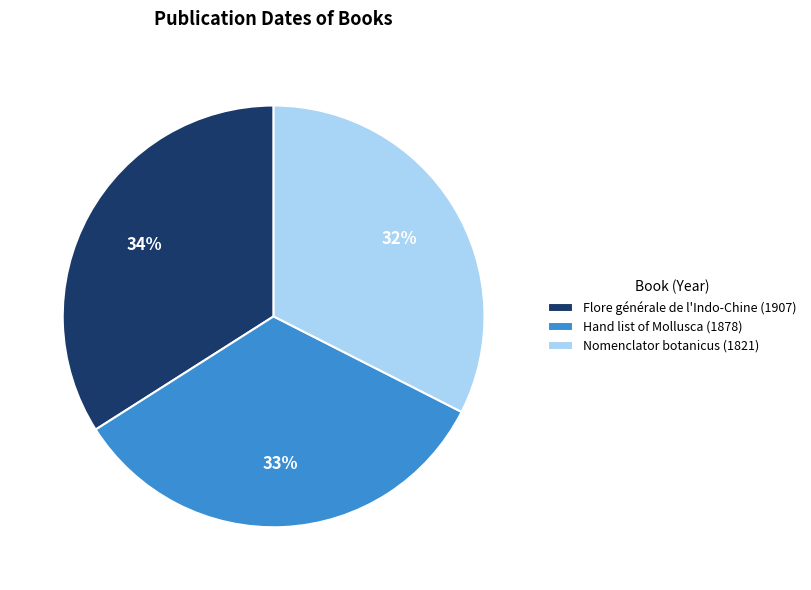

True or false: Nomenclator botanicus (1821) accounts for 32% of the total.

True